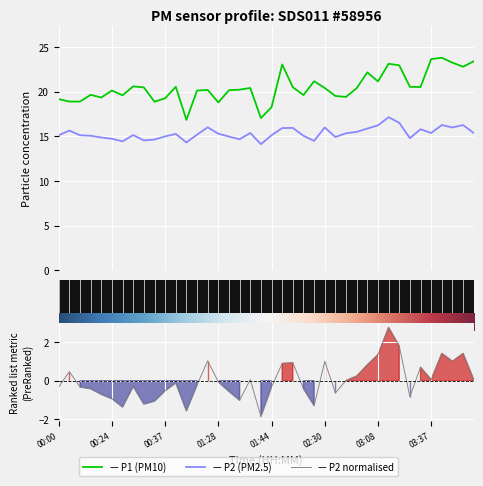

True or false: P1 (PM10) and P2 normalised cross at least once.

False